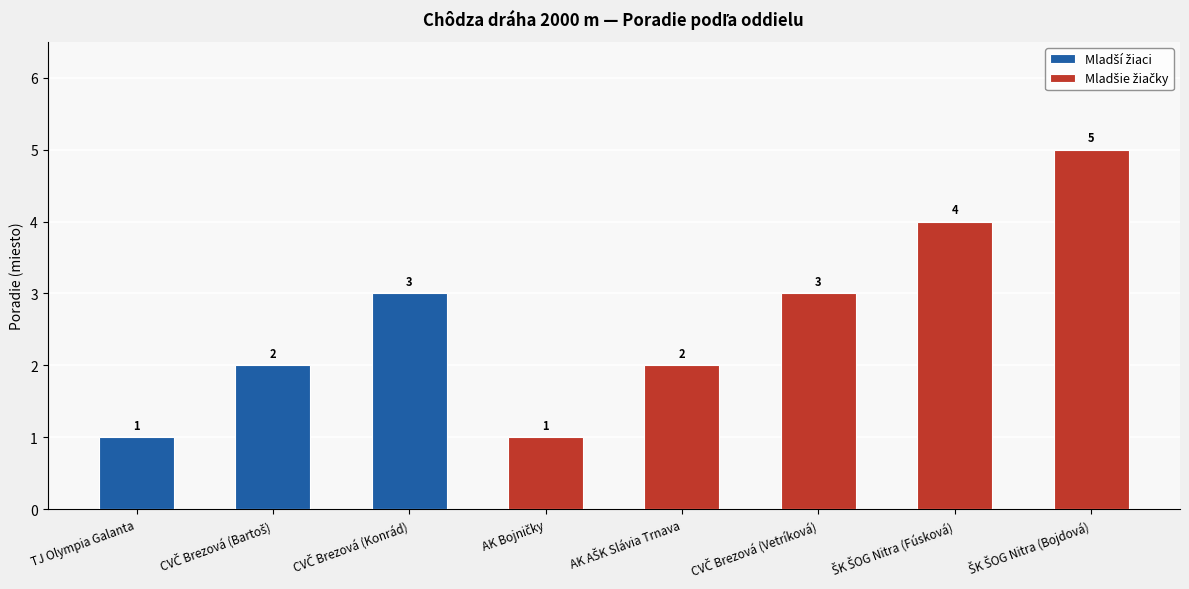

The chart shows a value of 4 at CVČ Brezová (Konrád). True or false?

False